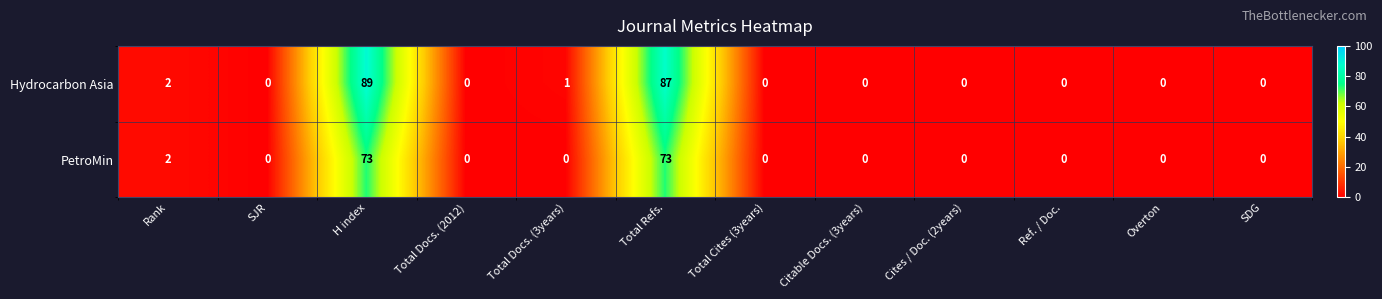

Is it true that Hydrocarbon Asia equals 0 at SJR?

True